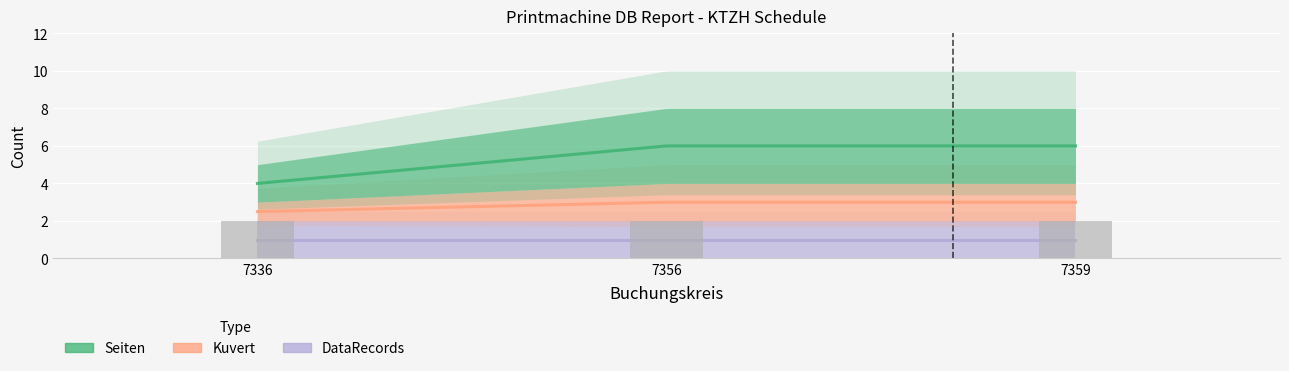

Are the bars horizontal?

No